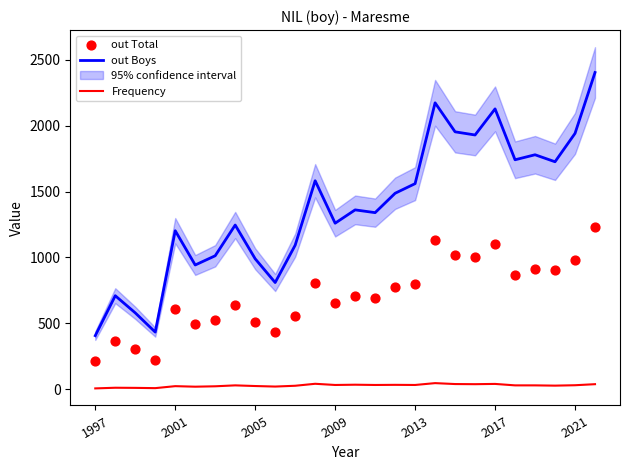

Is the value of out Total at 9 greater than the value of out Boys at 11?

No